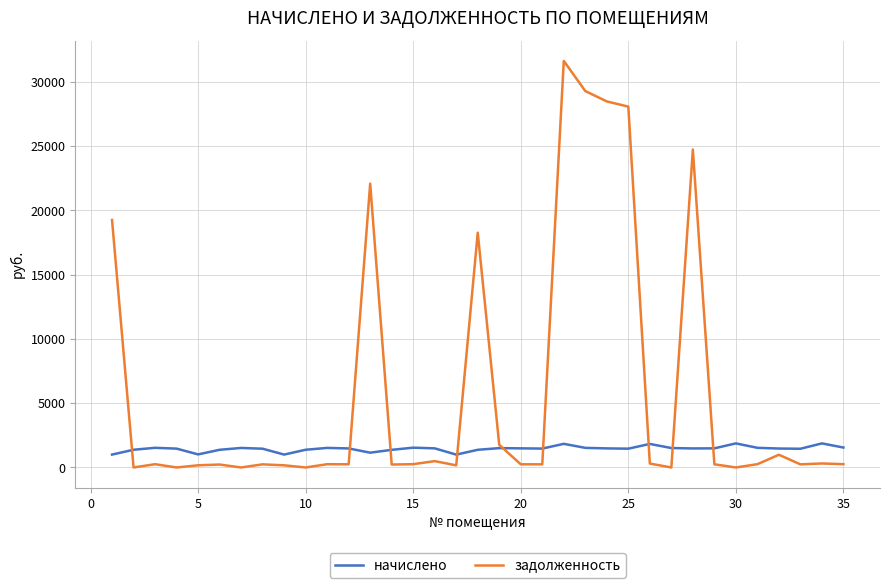

What is the difference between the second highest and second lowest values in the начислено series?

870.5